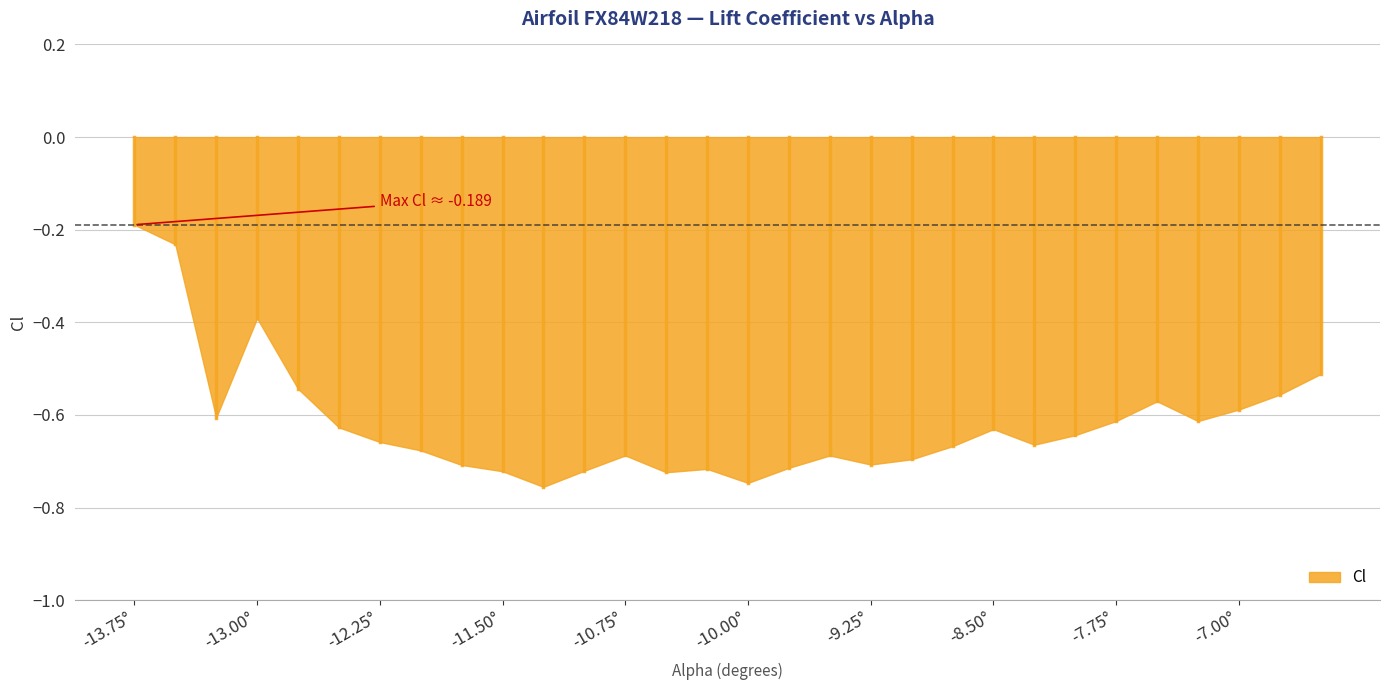

Does the chart display data point markers on the line(s)?

No